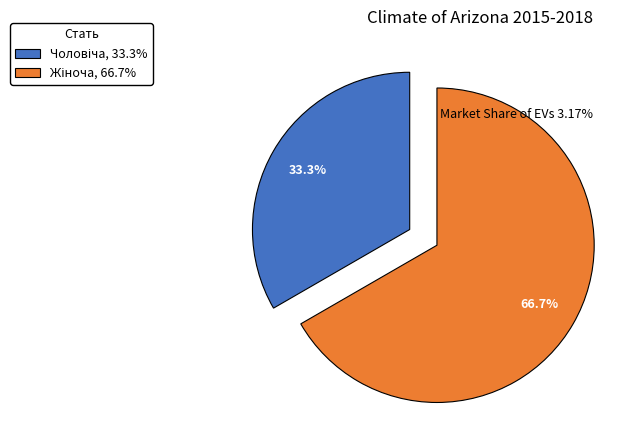

Is there any slice that represents more than half of the pie?

Yes